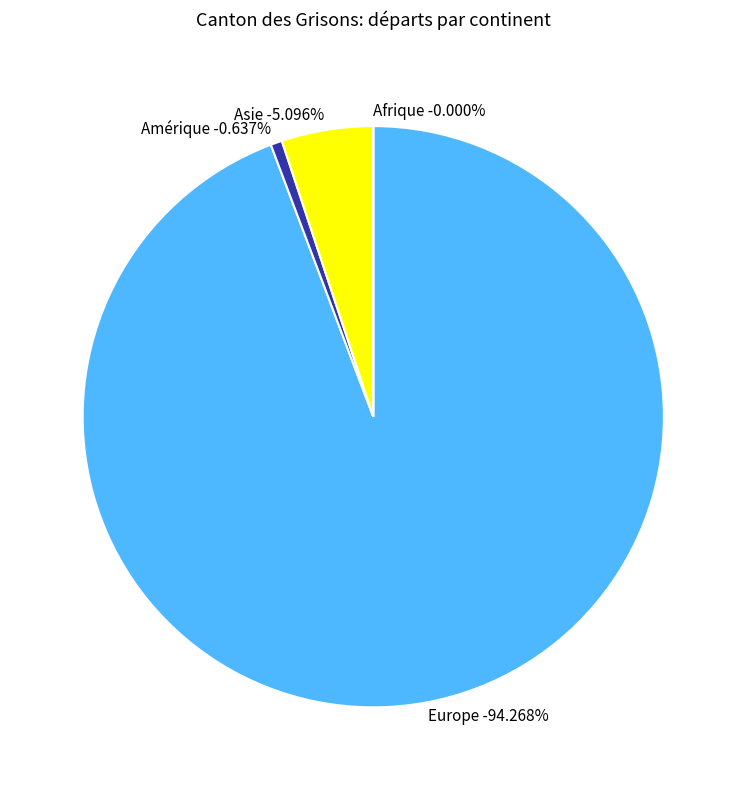

What portion of the pie excludes Asie?

94.9%